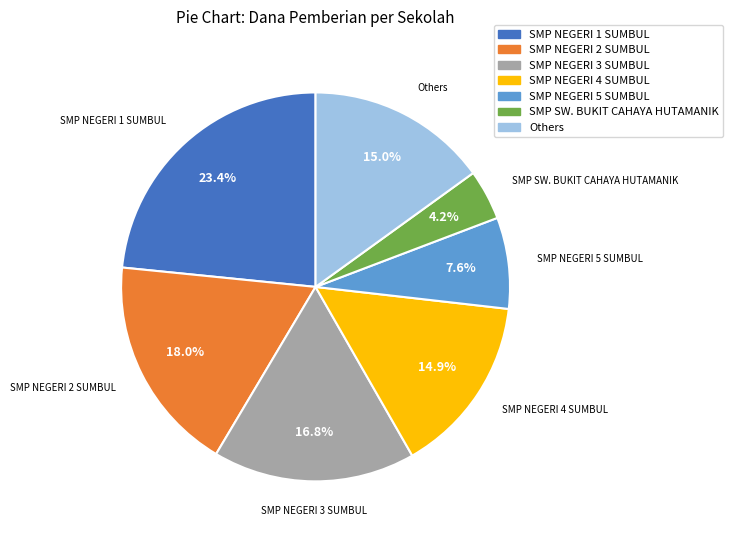

Is there any slice that represents more than half of the pie?

No